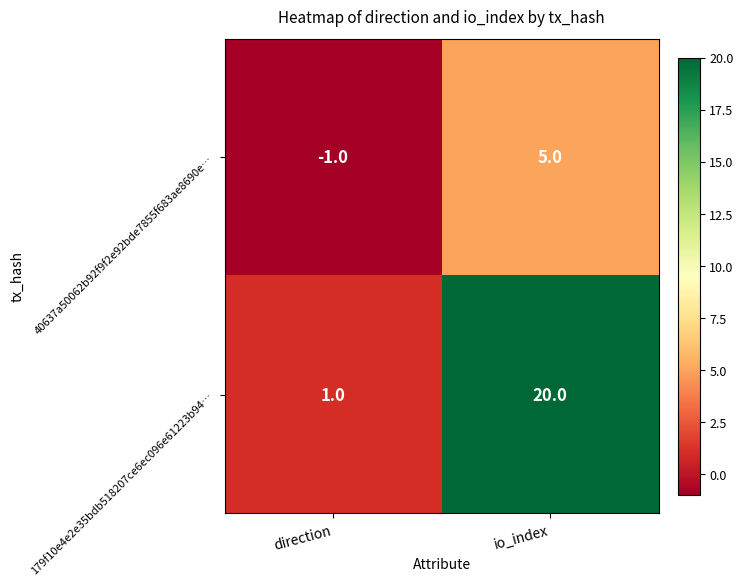

Count the number of categories in the chart.

2